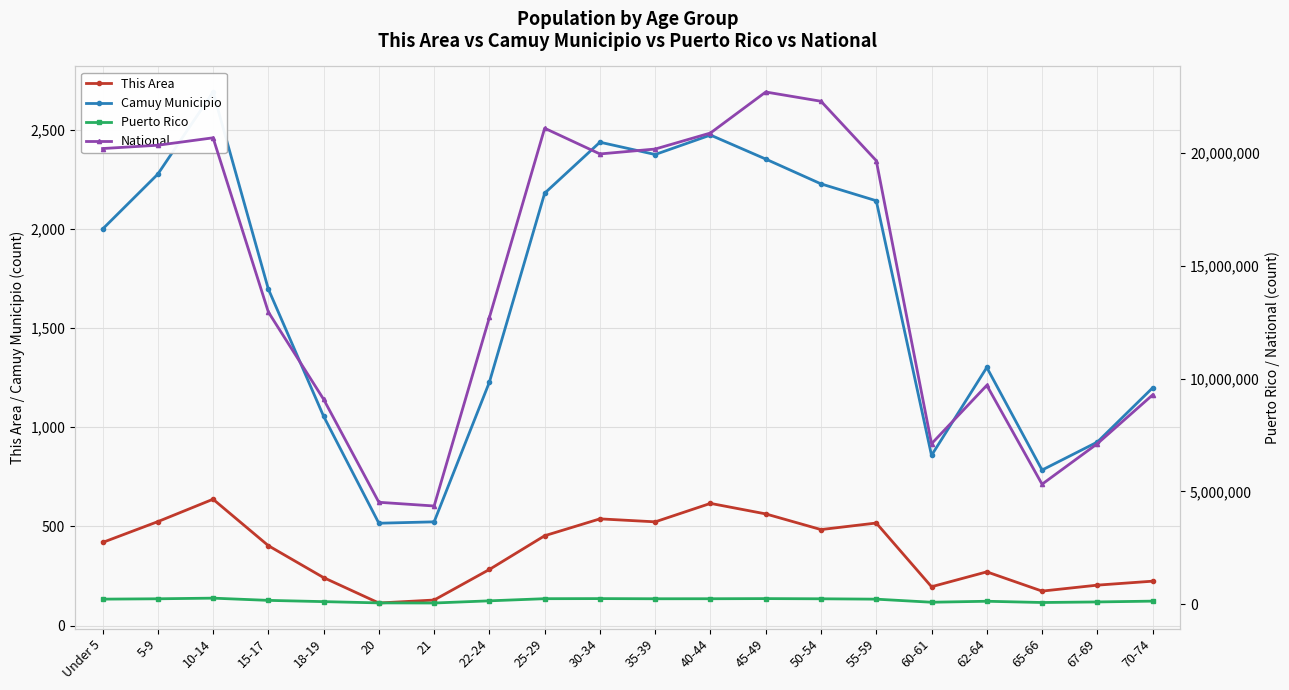

Reading left to right, extract all data points from this chart.

This Area: Under 5=419	5-9=524	10-14=637	15-17=403	18-19=242	20=114	21=129	22-24=283	25-29=453	30-34=538	35-39=523	40-44=616	45-49=563	50-54=484	55-59=517	60-61=196	62-64=271	65-66=174	67-69=204	70-74=224
Camuy Municipio: Under 5=1998	5-9=2275	10-14=2689	15-17=1696	18-19=1055	20=516	21=523	22-24=1227	25-29=2179	30-34=2436	35-39=2374	40-44=2472	45-49=2351	50-54=2226	55-59=2141	60-61=858	62-64=1301	65-66=784	67-69=925	70-74=1198
Puerto Rico: Under 5=224756	5-9=240004	10-14=268571	15-17=169964	18-19=114295	20=58205	21=53104	22-24=149541	25-29=244159	30-34=248173	35-39=241270	40-44=242258	45-49=247986	50-54=239821	55-59=223607	60-61=87395	62-64=130682	65-66=75322	67-69=100089	70-74=136251
National: Under 5=20201362	5-9=20348657	10-14=20677194	15-17=12954254	18-19=9086089	20=4519129	21=4354294	22-24=12712576	25-29=21101849	30-34=19962099	35-39=20179642	40-44=20890964	45-49=22708591	50-54=22298125	55-59=19664805	60-61=7113727	62-64=9704197	65-66=5319902	67-69=7115361	70-74=9278166